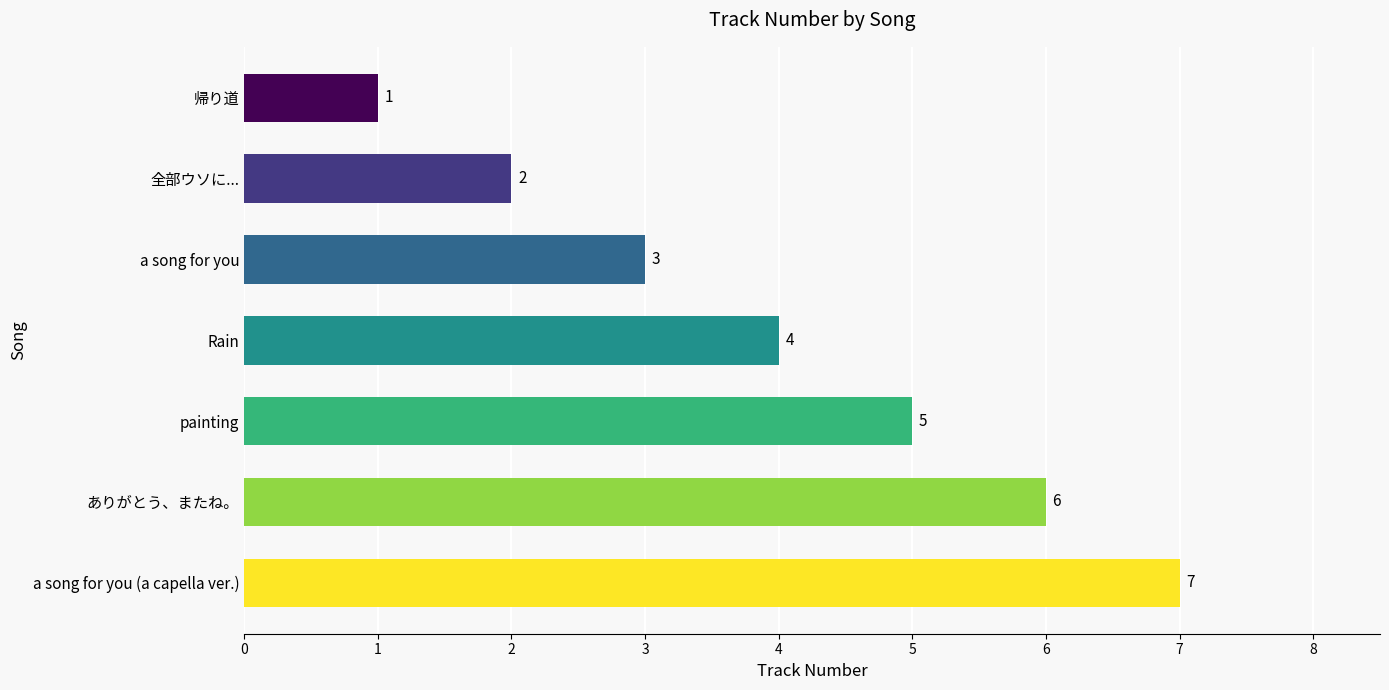

Rank the categories by value from highest to lowest.

a song for you (a capella ver.), ありがとう、またね。, painting, Rain, a song for you, 全部ウソに..., 帰り道